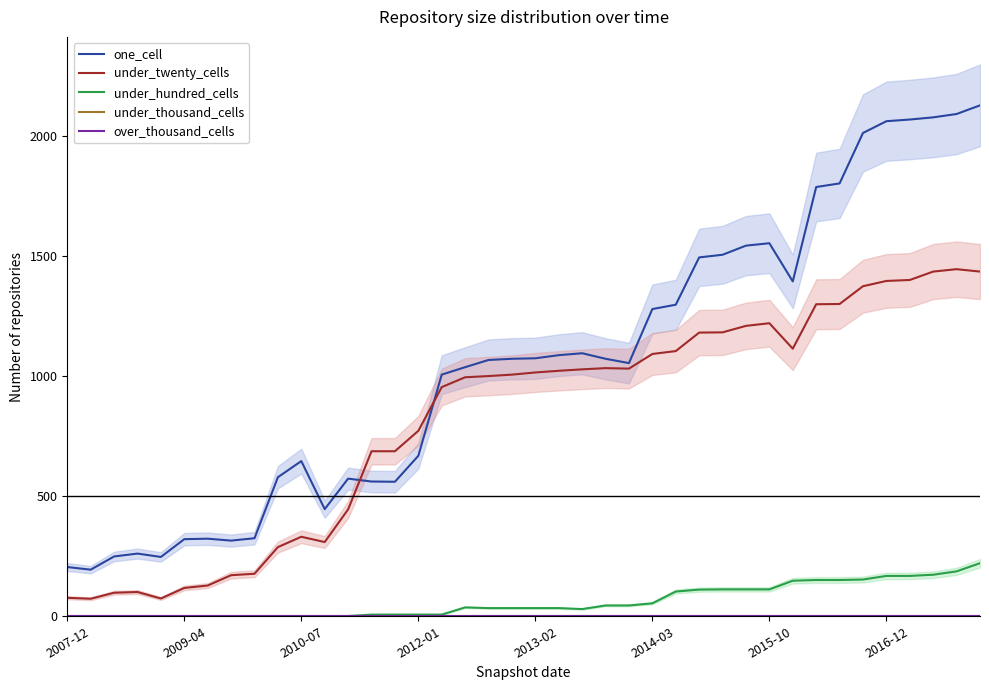

Does the chart have visible grid lines?

No